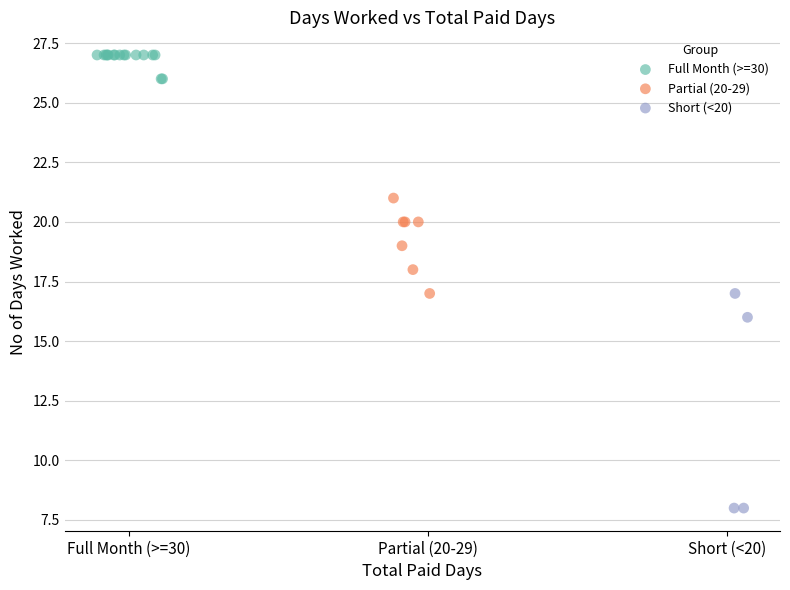

What are all the series names shown in the legend?

Full Month (>=30), Partial (20-29), Short (<20)